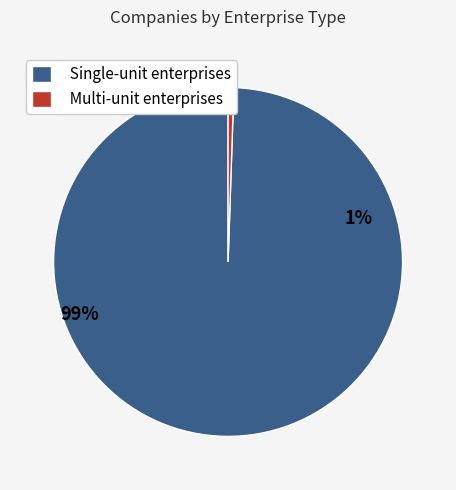

What is the ratio of the value at Single-unit enterprises to the value at Multi-unit enterprises?

187.8